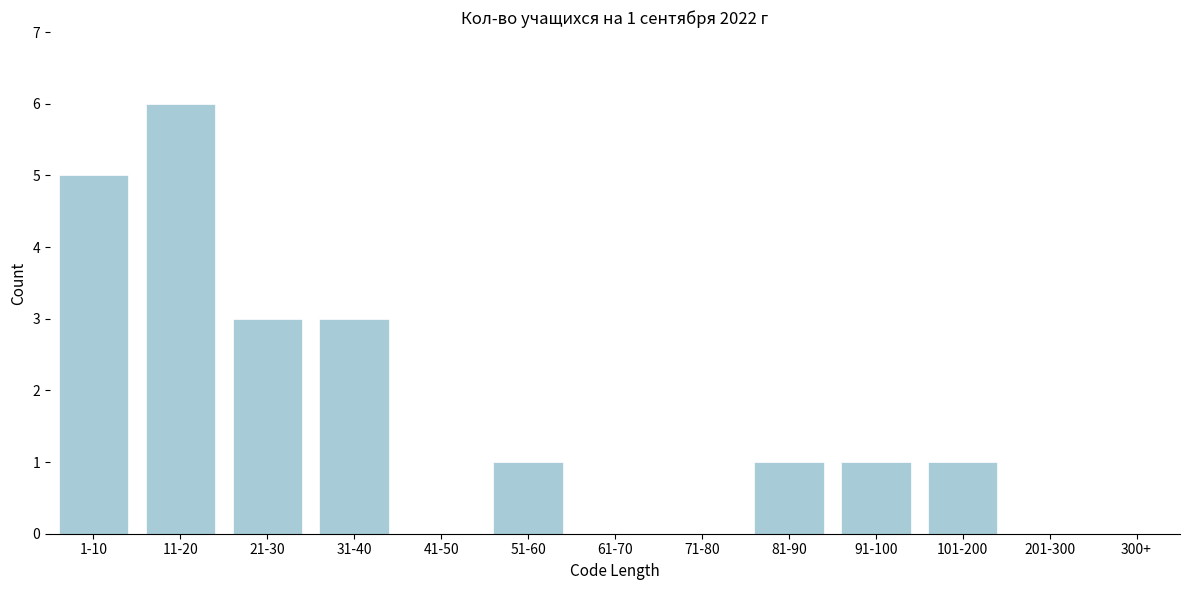

Reading right to left, what are all the values shown in this chart?

300+=0	201-300=0	101-200=1	91-100=1	81-90=1	71-80=0	61-70=0	51-60=1	41-50=0	31-40=3	21-30=3	11-20=6	1-10=5